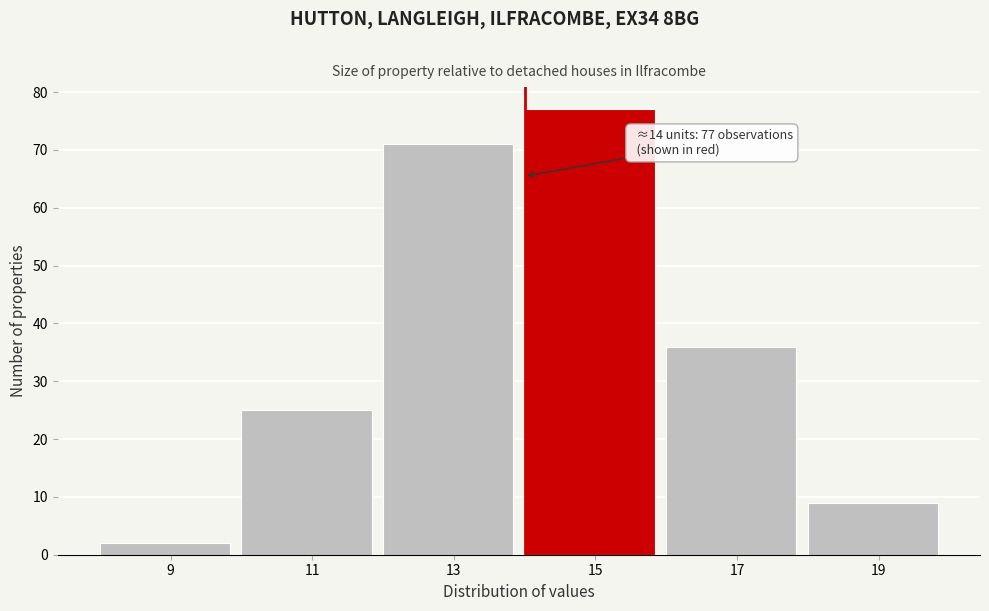

Over which range of the x-axis is the bar tallest?

14 to 16